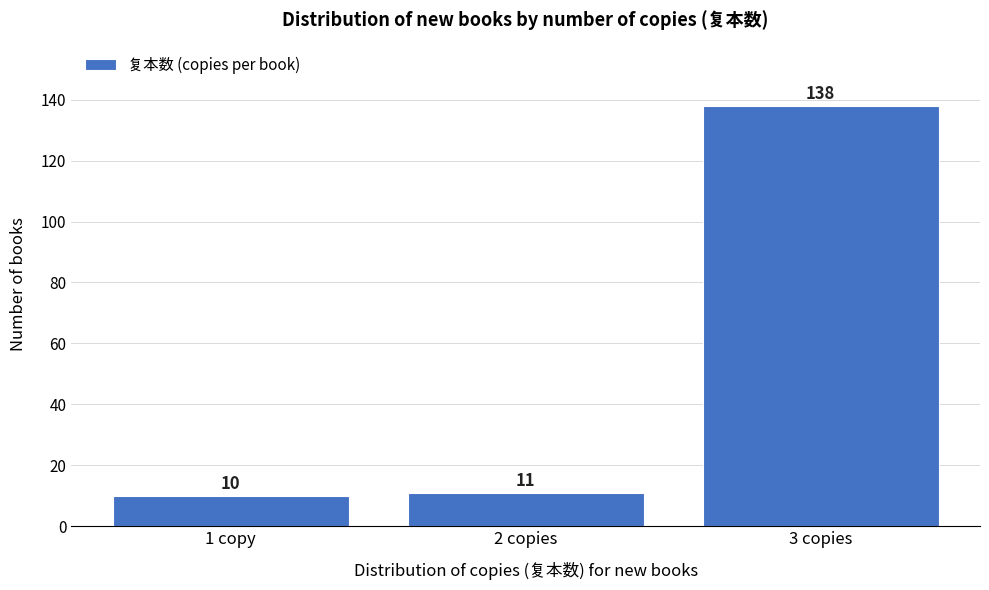

Reading left to right, list all the values displayed in this chart.

1 copy=10	2 copies=11	3 copies=138